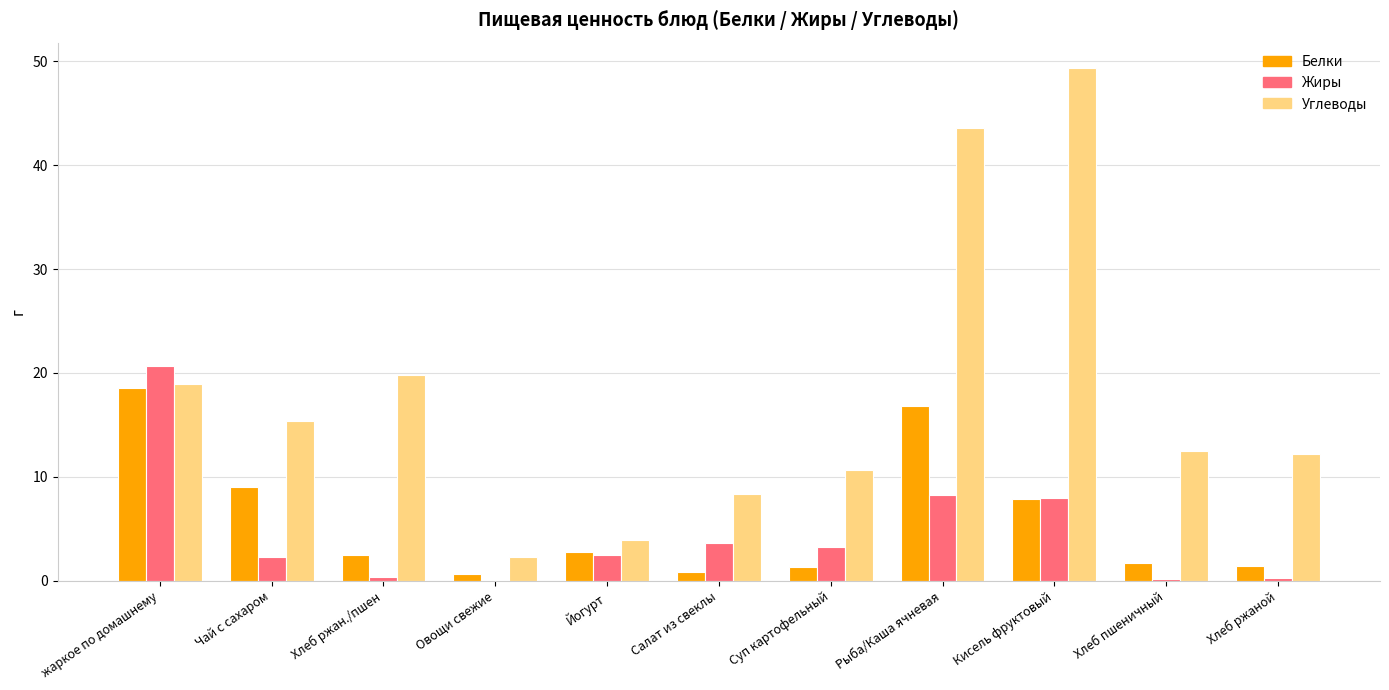

Is it true that Белки equals 1.7 at Хлеб пшеничный?

True